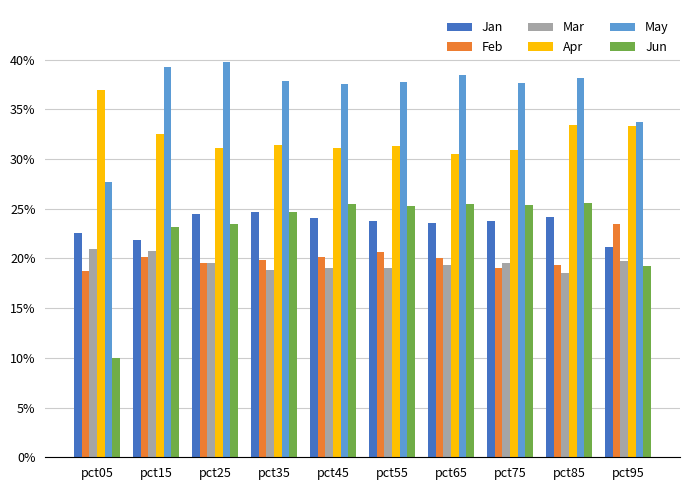

What value does the May series have at pct35?

0.4